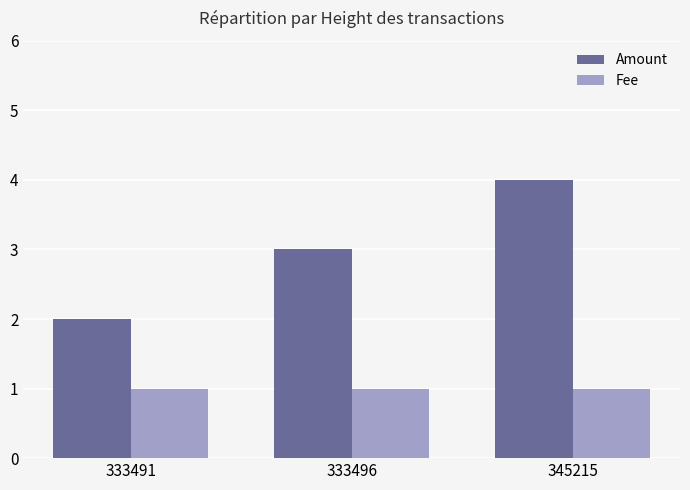

True or false: Fee has a value of 1.0 at 345215.

True